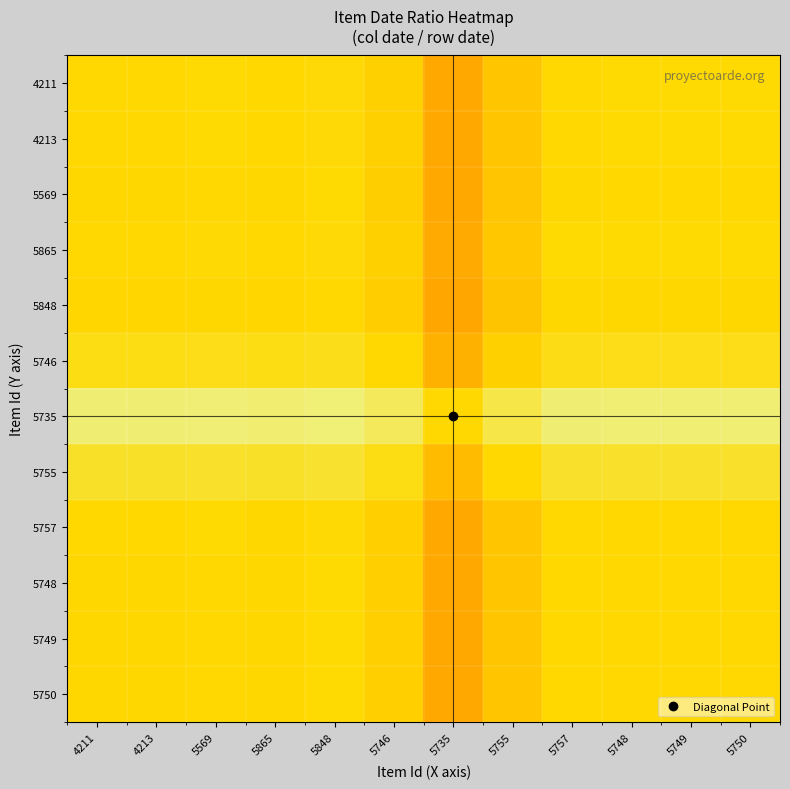

Which series has the widest spread of values?

5735